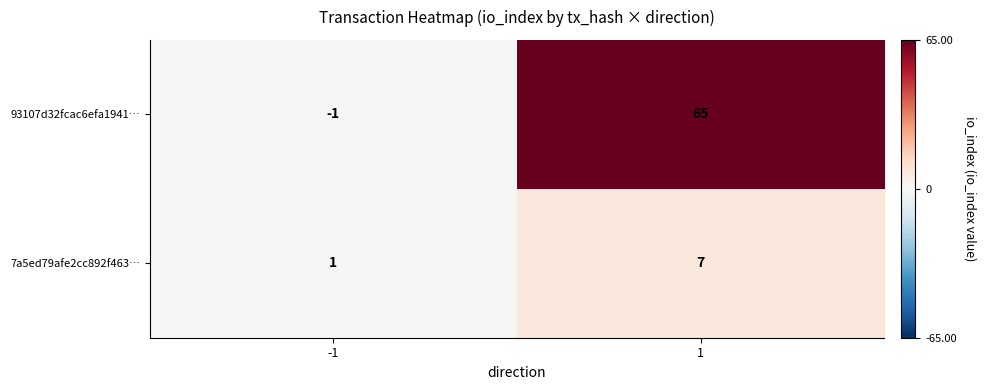

Which series has the largest total across all categories?

93107d32fcac6efa1941…